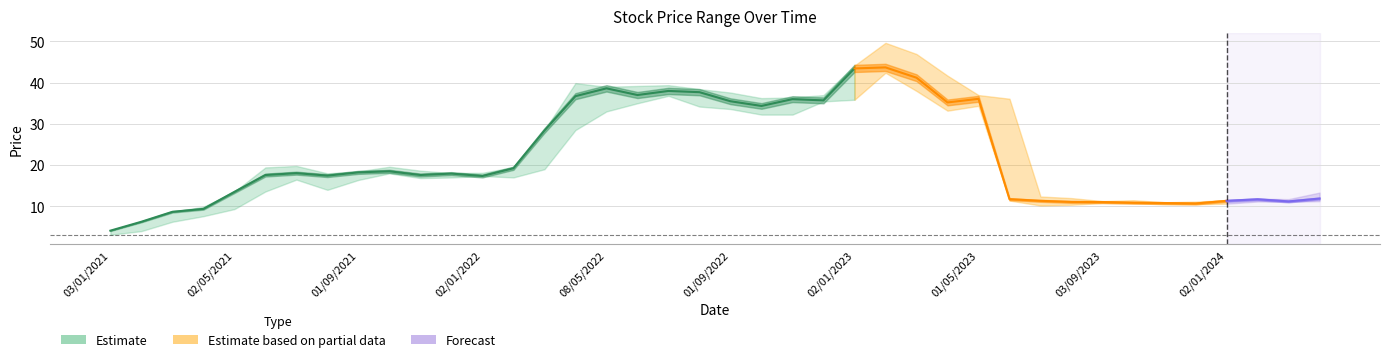

How many lines are shown in the chart?

3